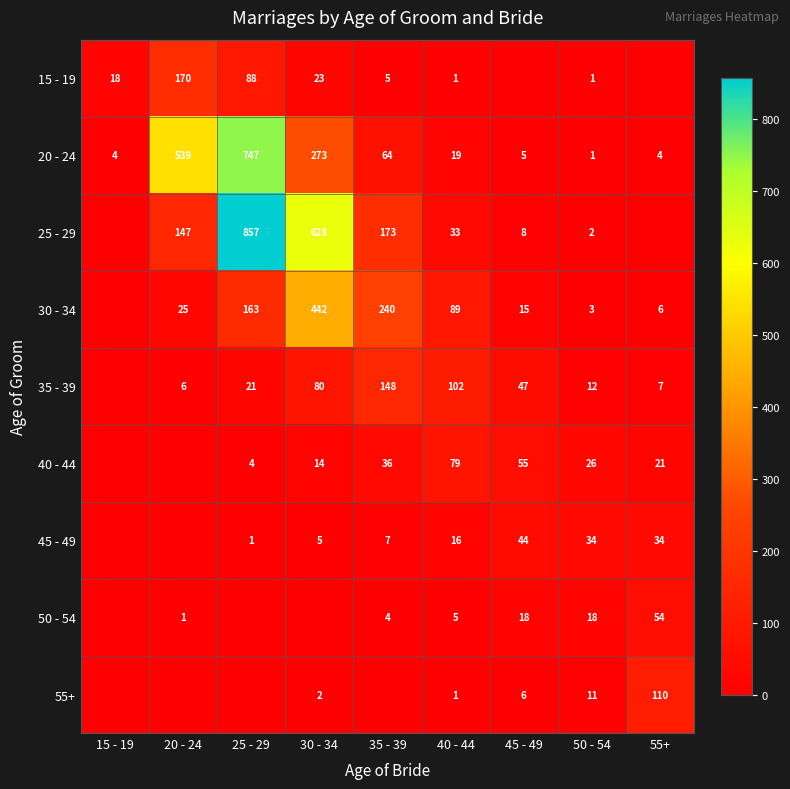

Is the value of 40 - 44 at 40 - 44 greater than the value of 15 - 19 at 20 - 24?

No